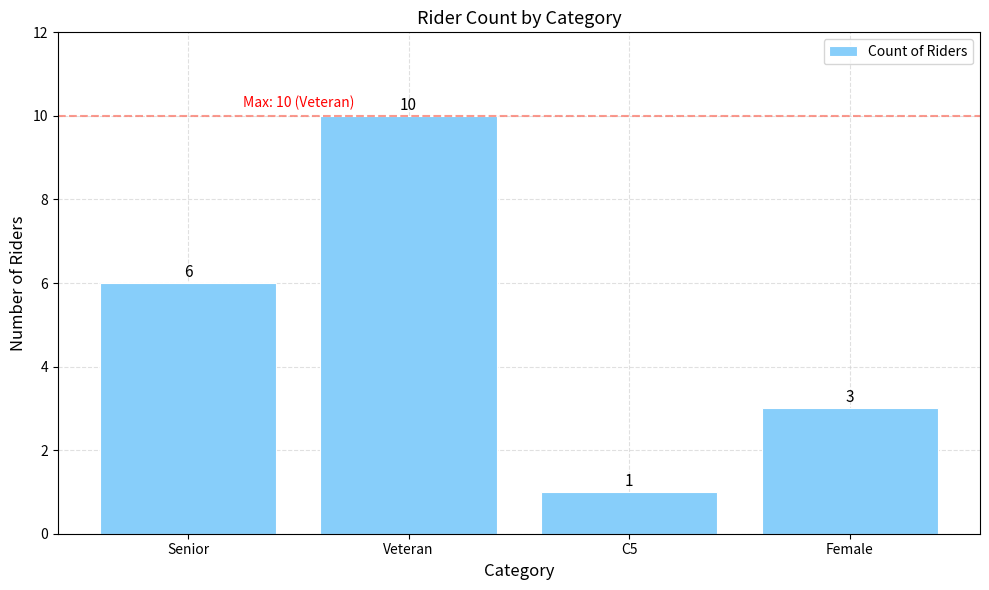

Reading left to right, extract all data points from this chart.

6	10	1	3